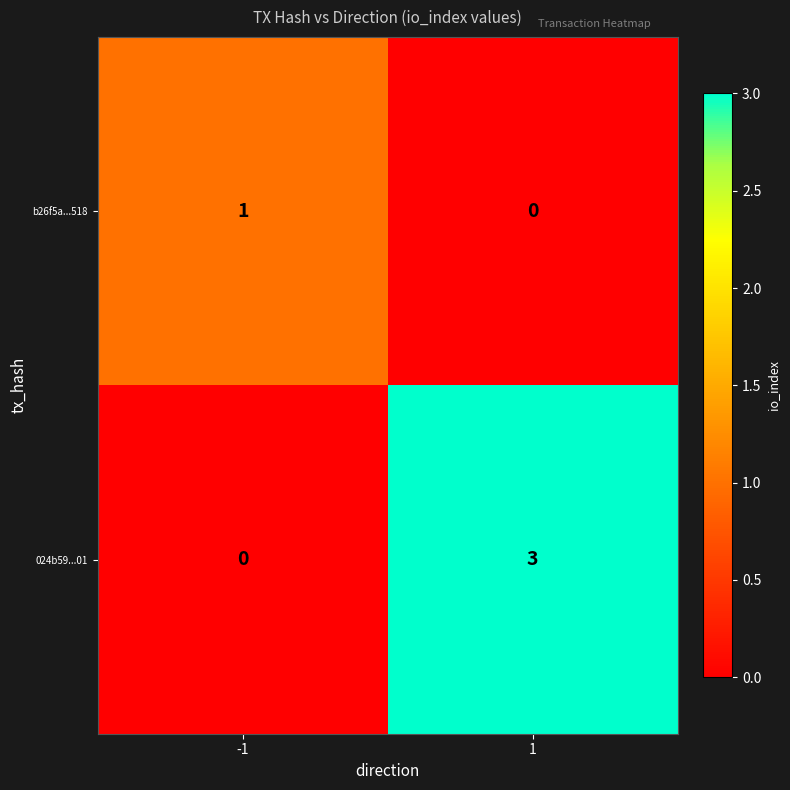

What is the maximum value shown in the chart?

3